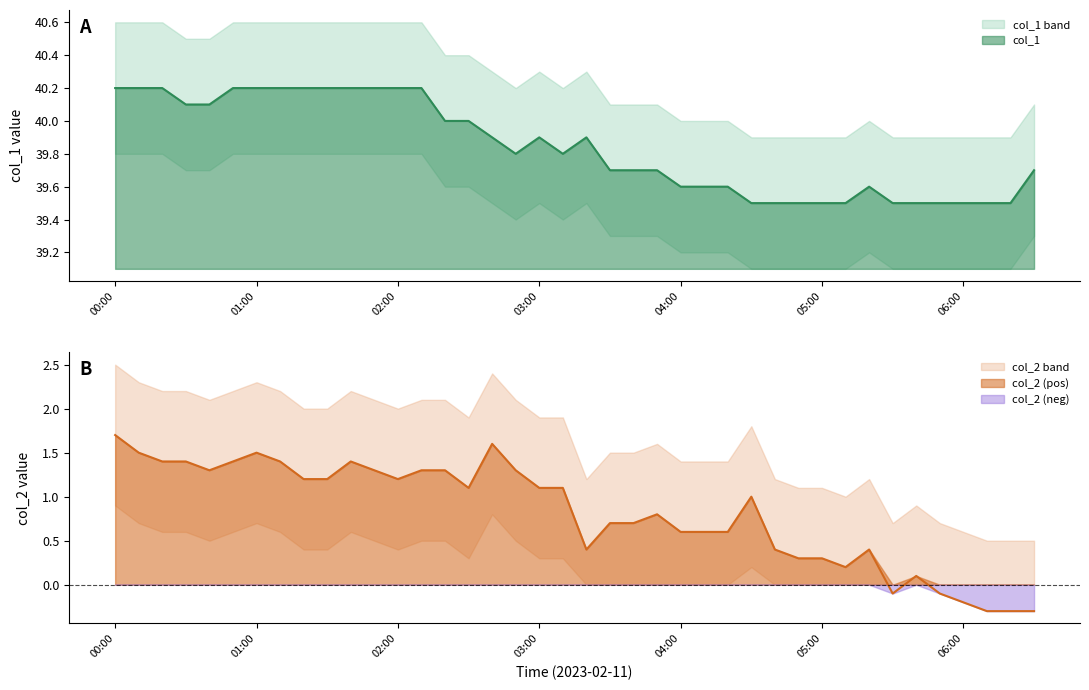

Rank the series by their average value, from lowest to highest.

col_2, col_1